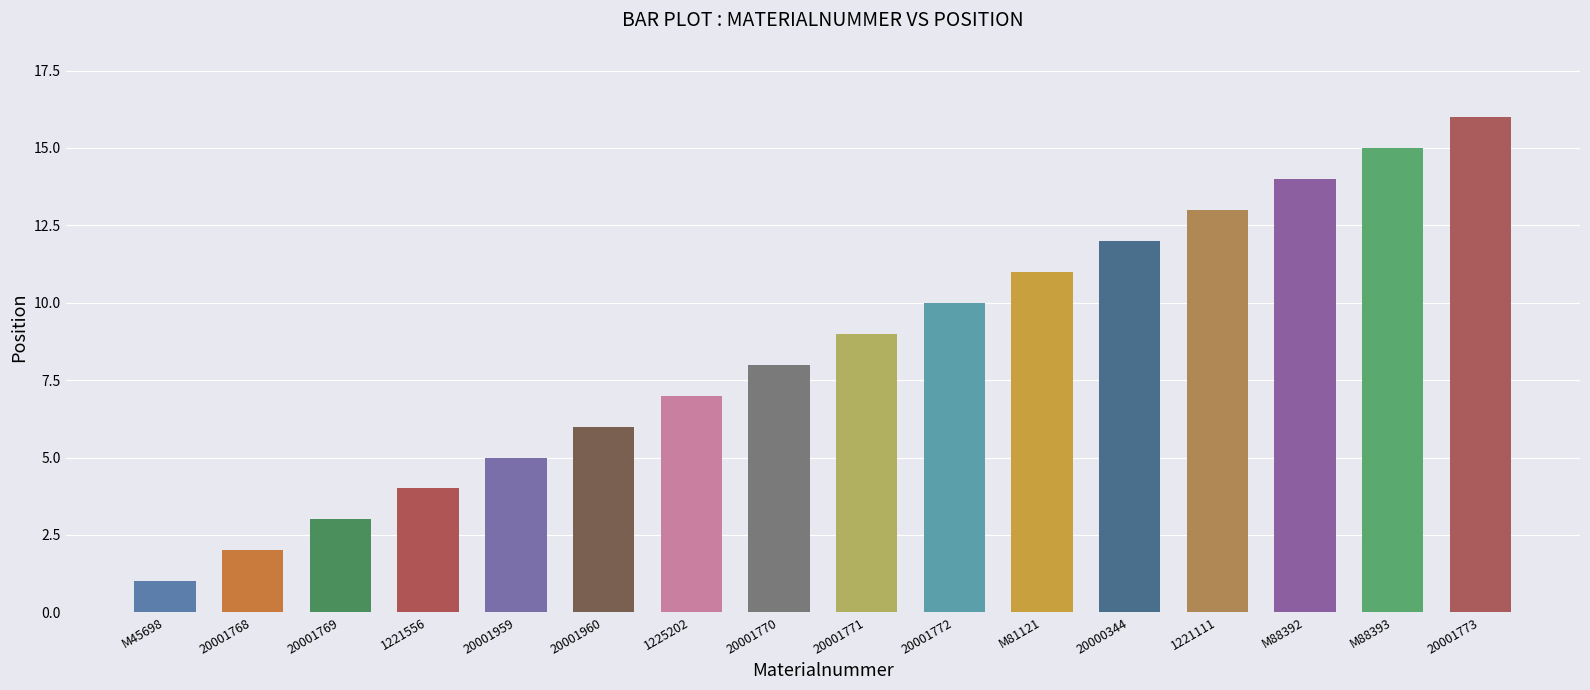

What is the label of the 12th bar from the left?

20000344